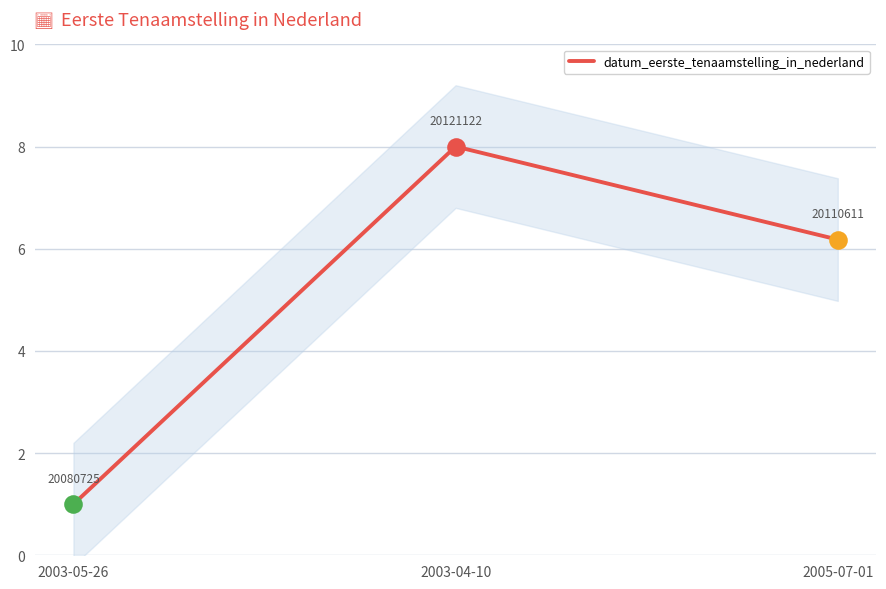

Between 2005-07-01 and 2003-04-10, which is larger?

2003-04-10